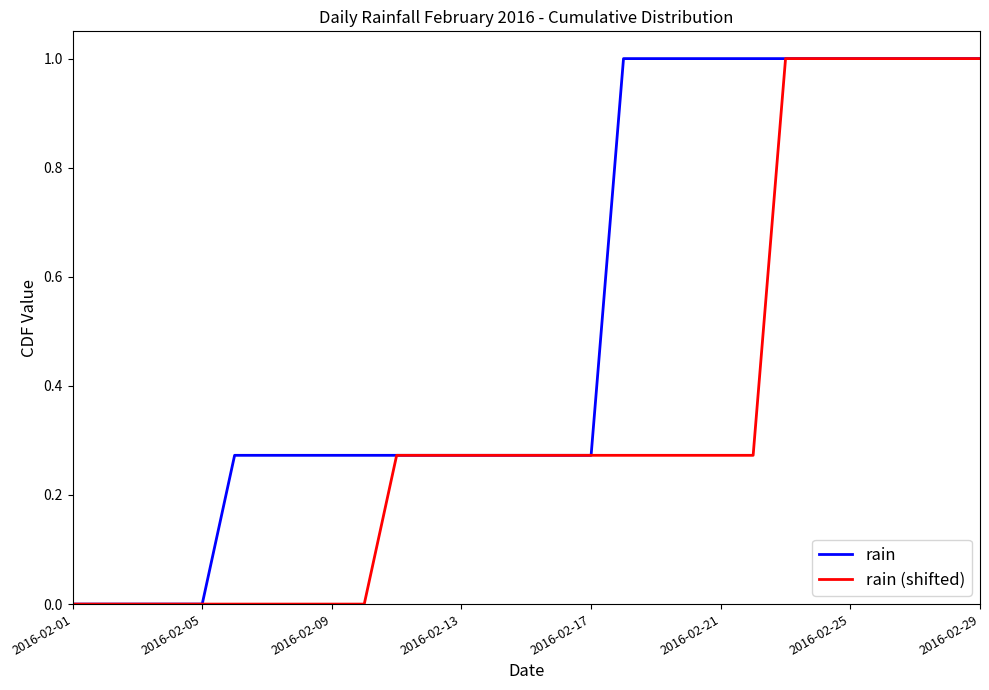

What is the greatest value displayed?

1.0